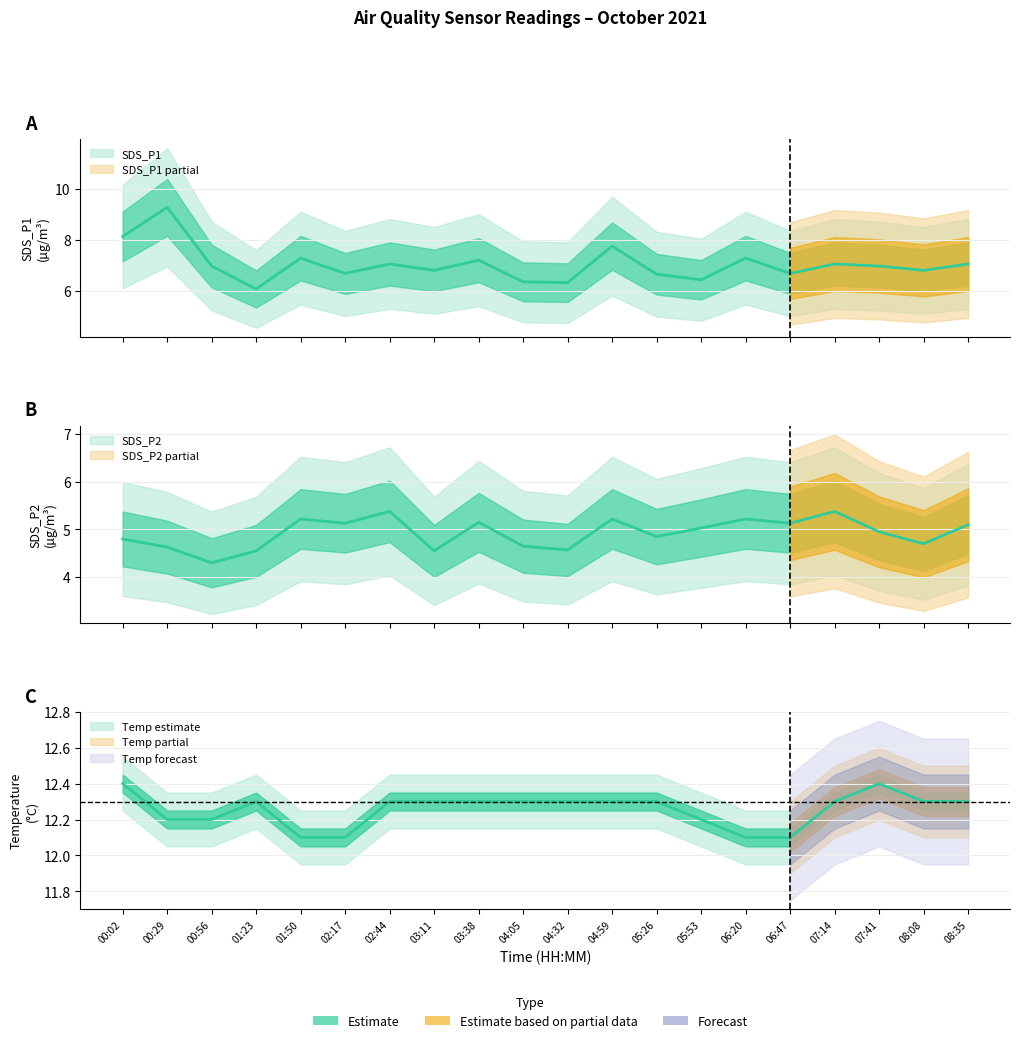

Rank the series by their maximum value, from lowest to highest.

SDS_P2, SDS_P1, Temp